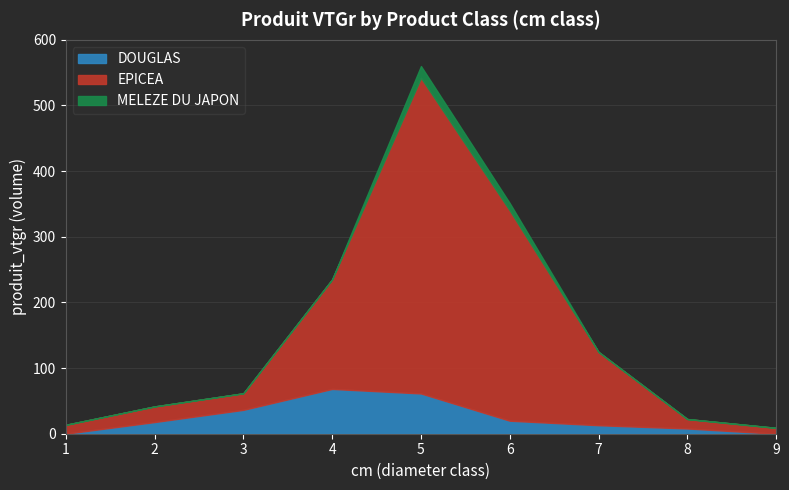

Between 4 and 1, which is larger?

4